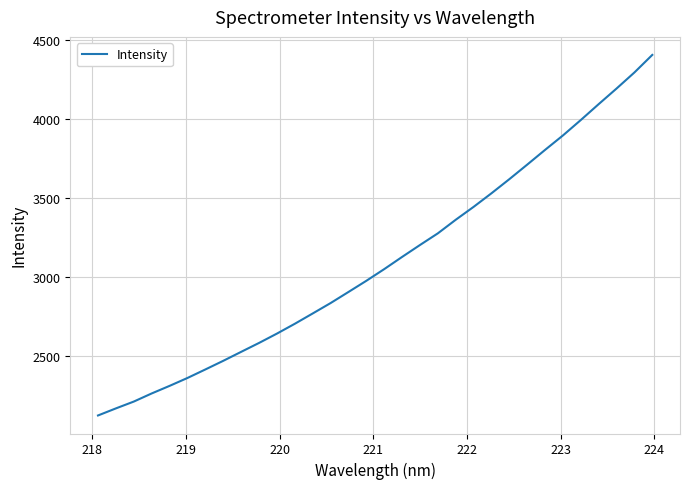

What is the greatest value displayed?

4403.9